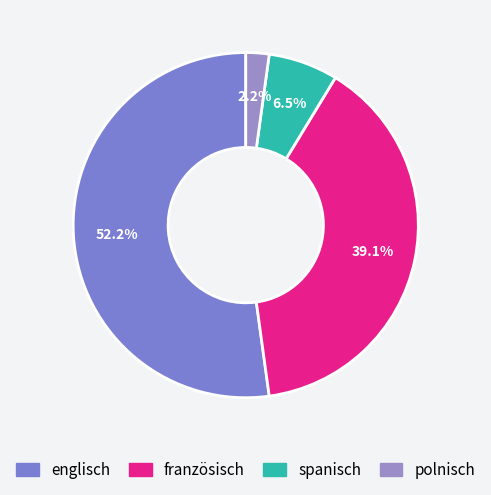

Is it true that französisch is 39% of the pie?

True